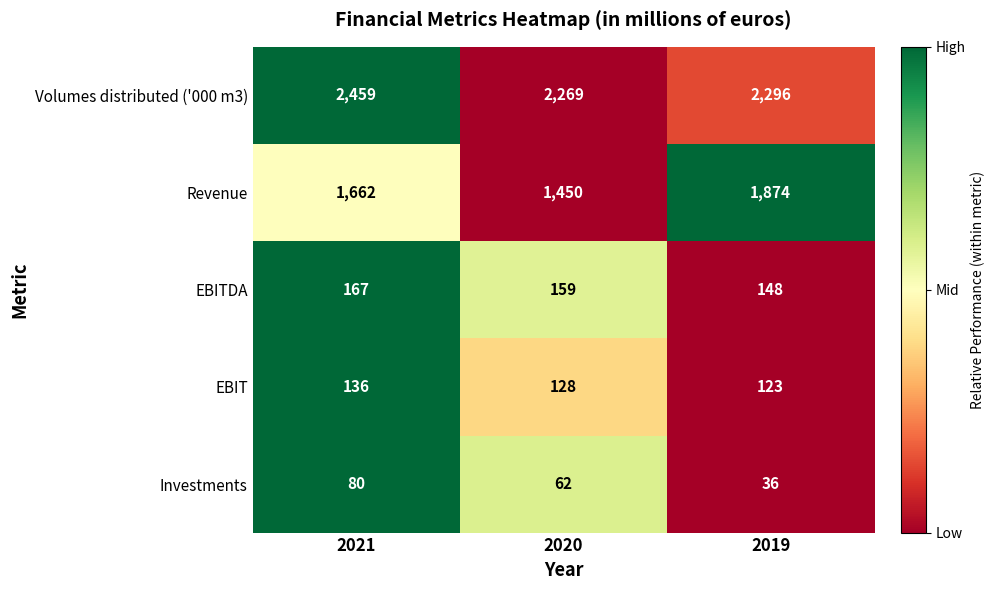

What is the difference between the maximum and minimum values in the Volumes distributed ('000 m3) series?

190